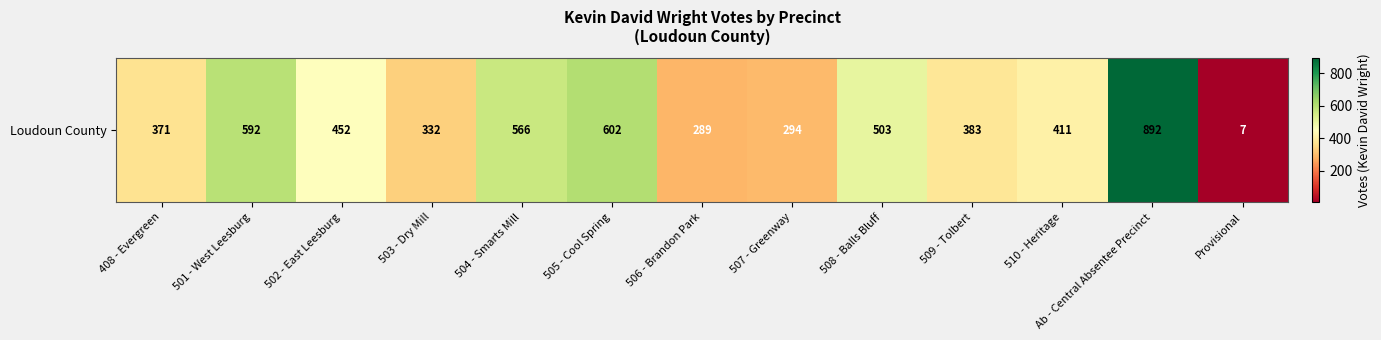

Reading left to right, extract all data points from this chart.

371	592	452	332	566	602	289	294	503	383	411	892	7